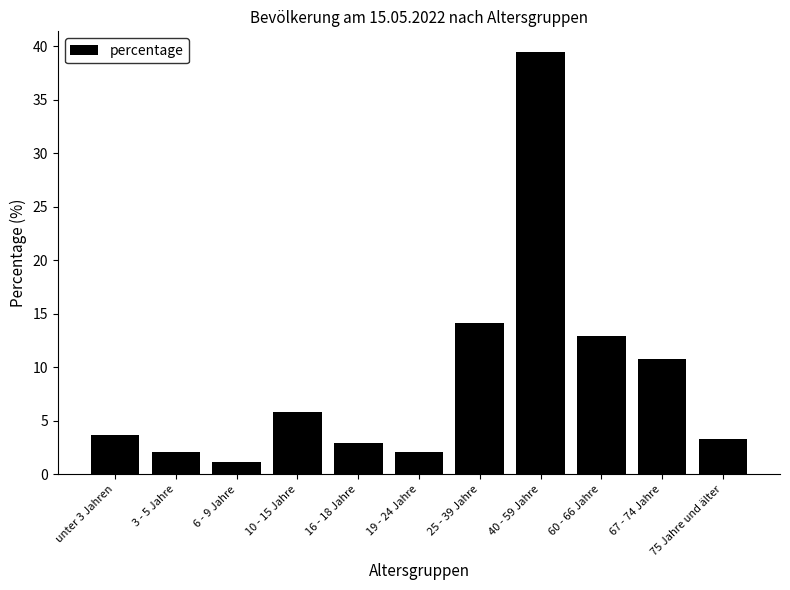

What position from the right is 40 - 59 Jahre?

4